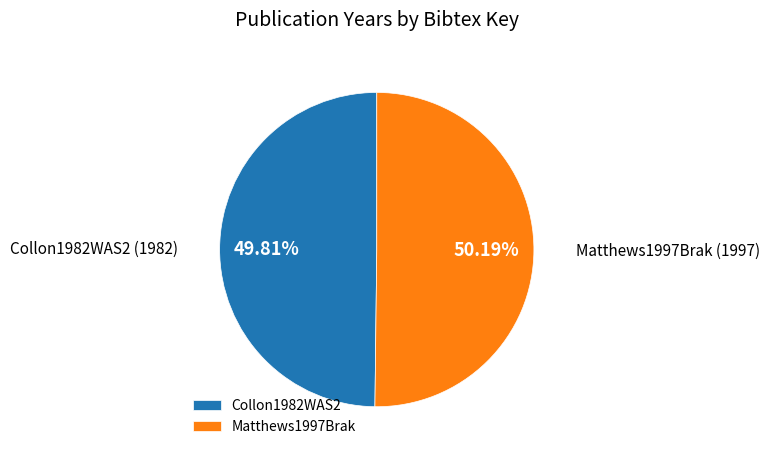

The Collon1982WAS2 slice represents 60% of the pie. True or false?

False